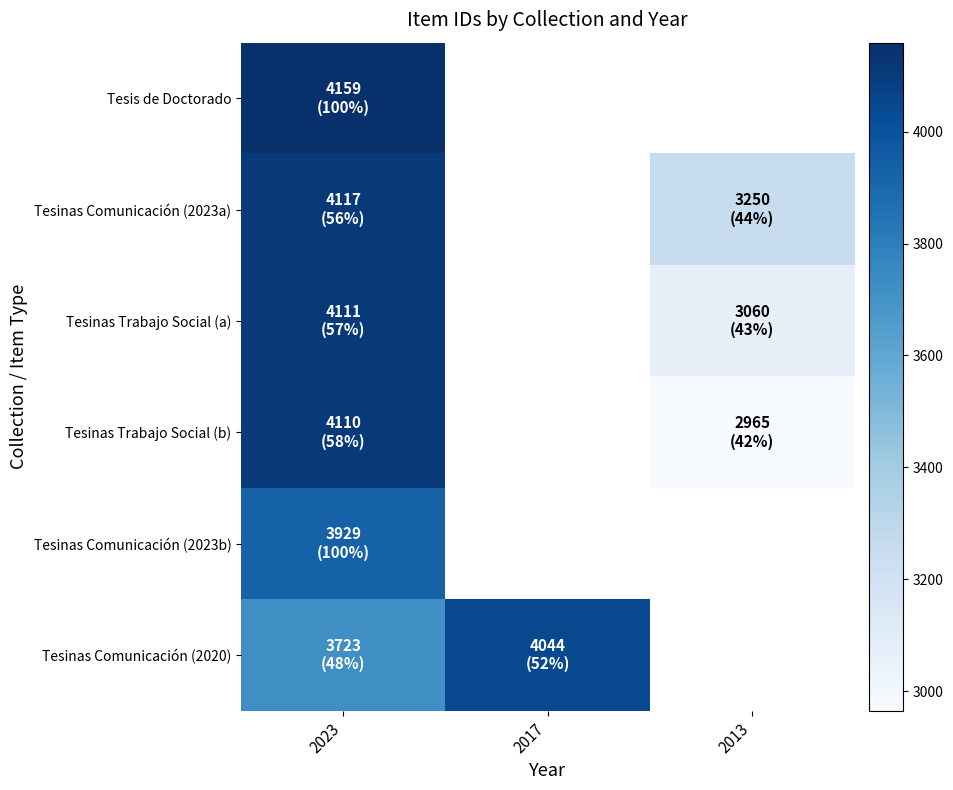

List the labels in order of Tesis de Doctorado value, smallest first.

2023, 2017, 2013